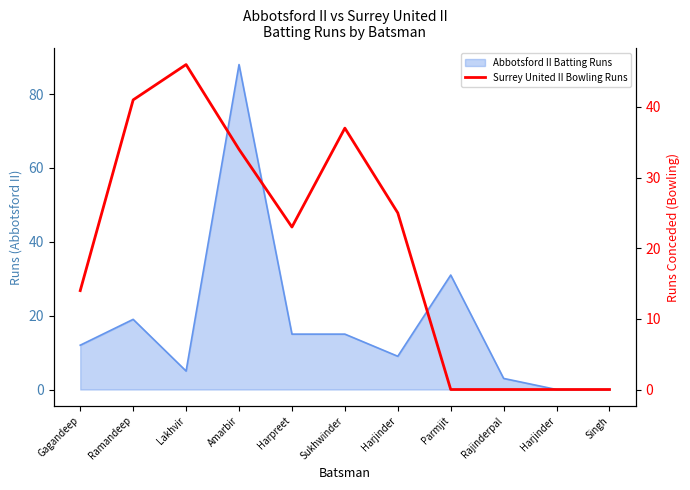

How many values are below 23?

5